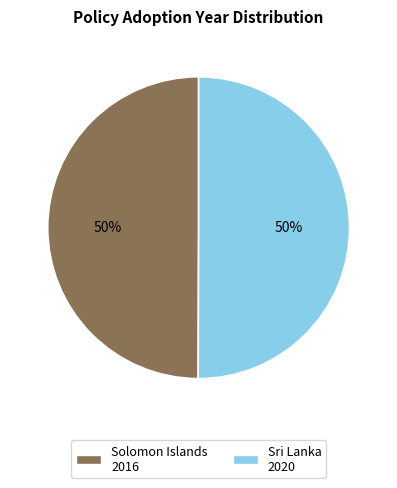

To the nearest percent, what is the average slice percentage?

50%